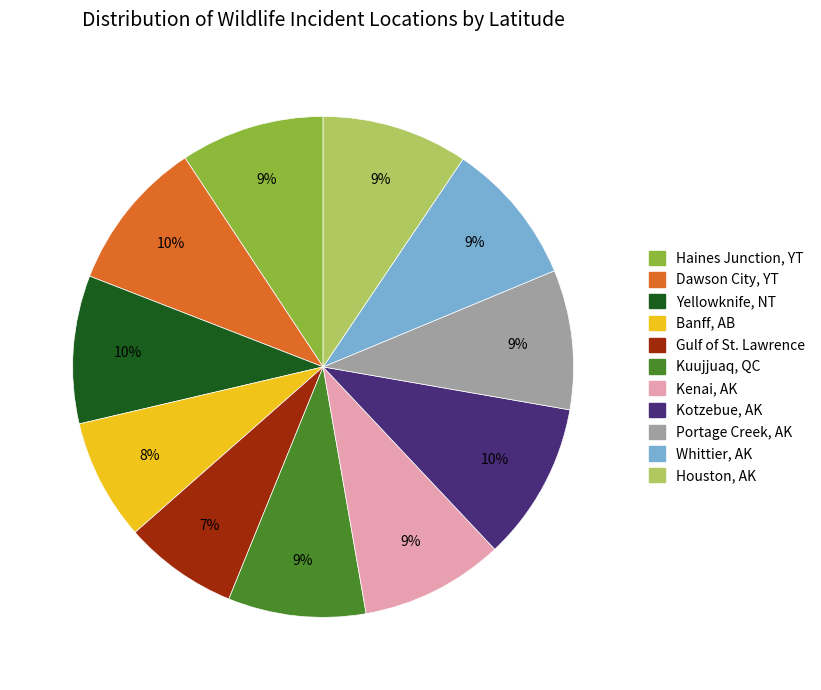

To the nearest percent, what is the difference between the largest and smallest slice percentages?

3%